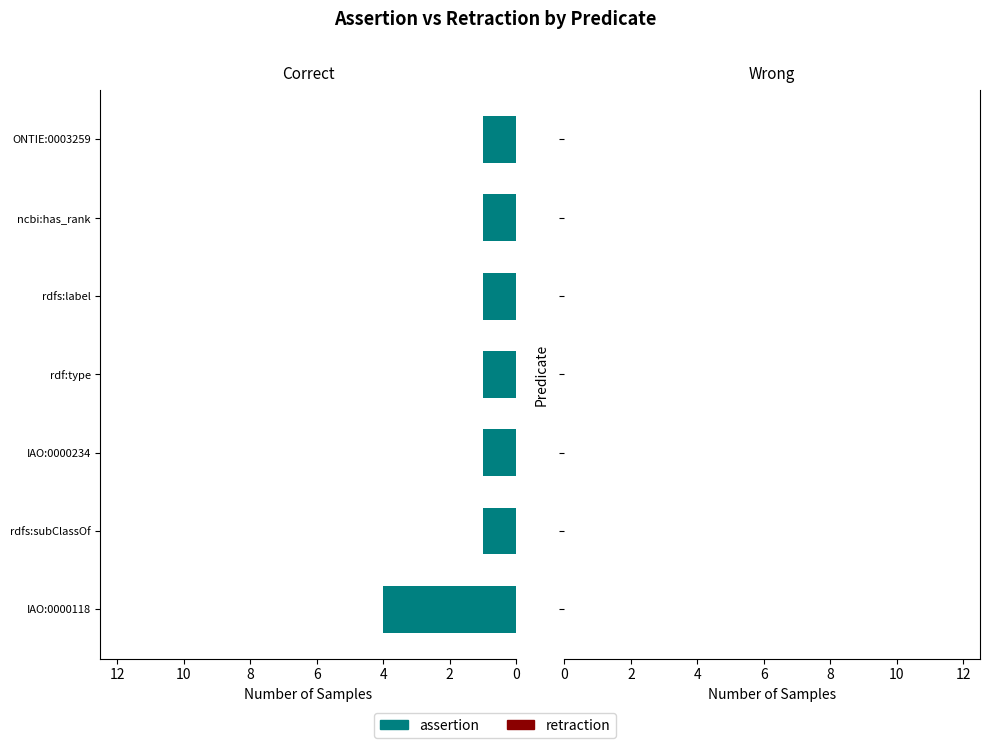

Count the number of categories in the chart.

7